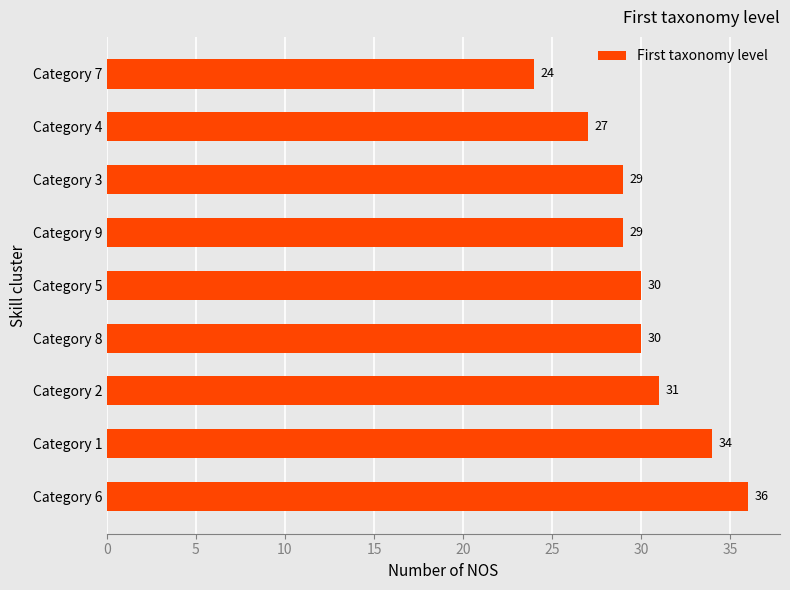

Which has a higher value, Category 4 or Category 2?

Category 2